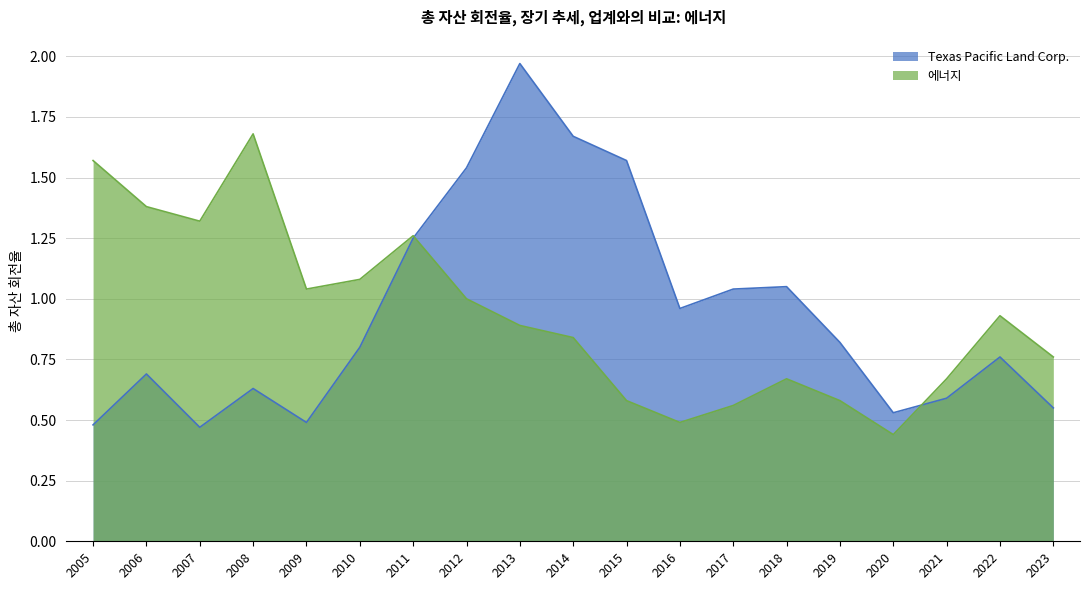

At which label does Texas Pacific Land Corp. reach its peak?

2013